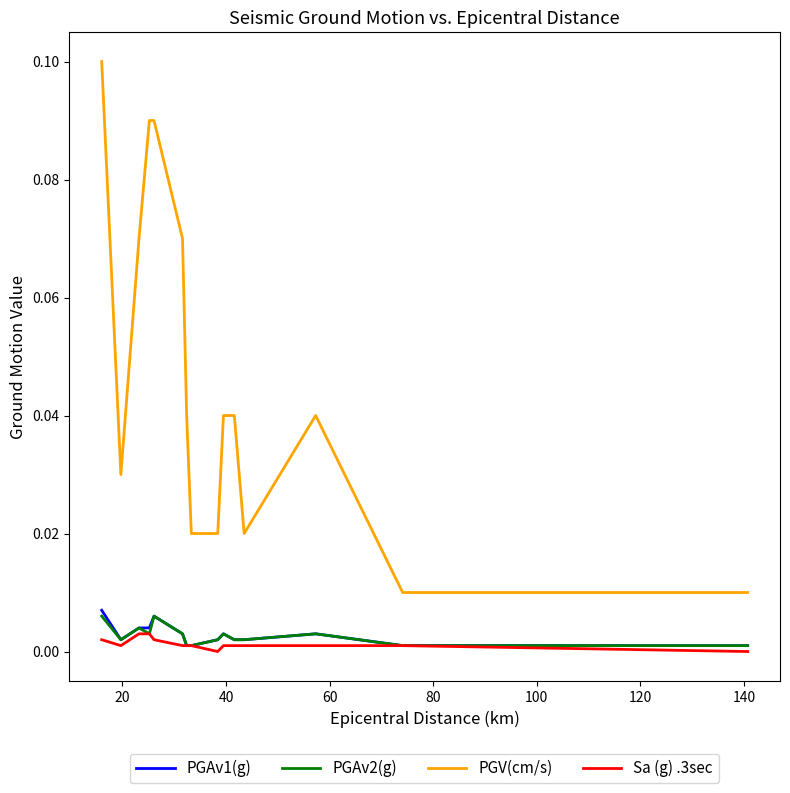

Which series has the largest total across all categories?

PGV(cm/s)